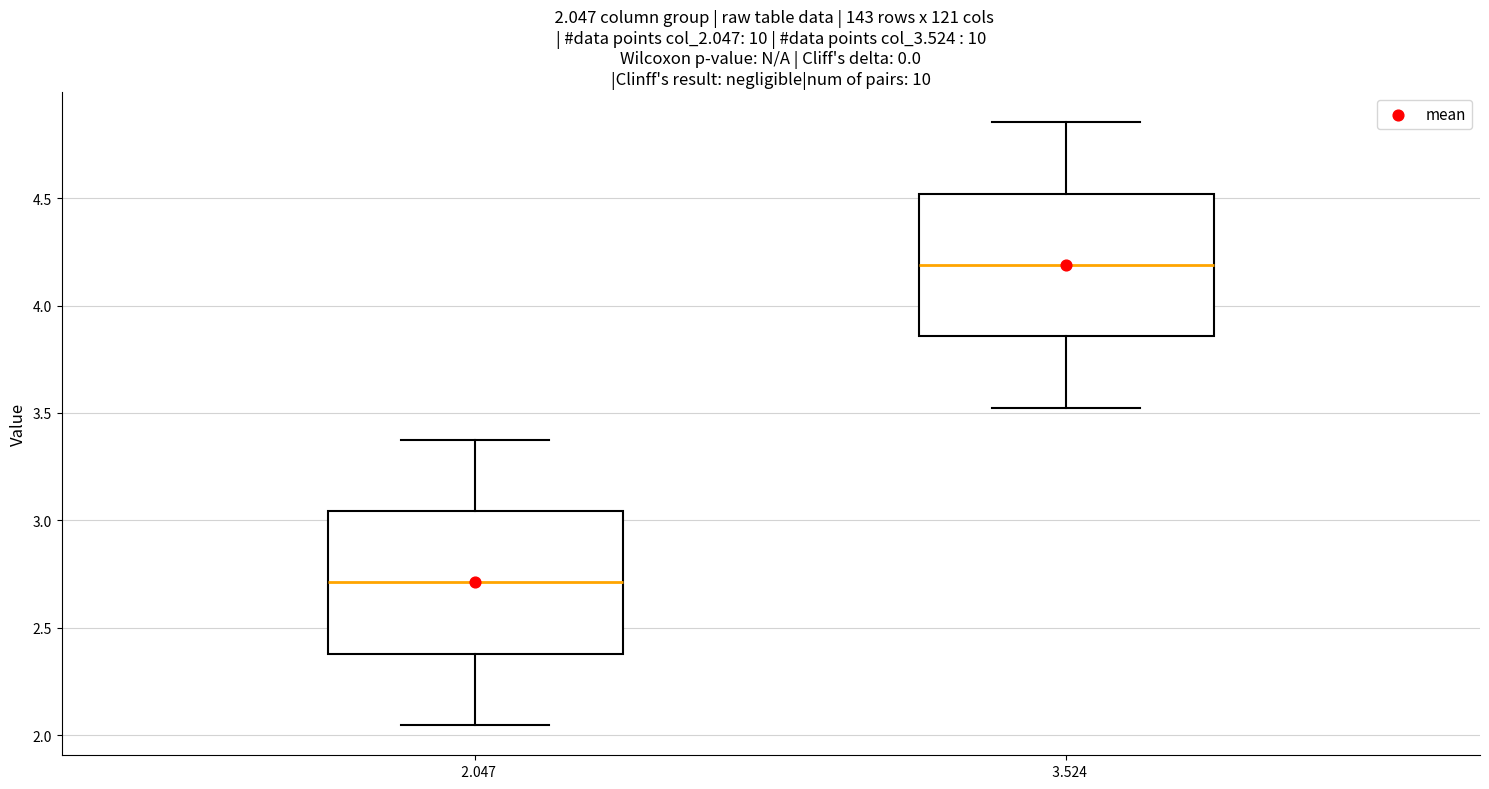

Which box has the highest median line?

3.524